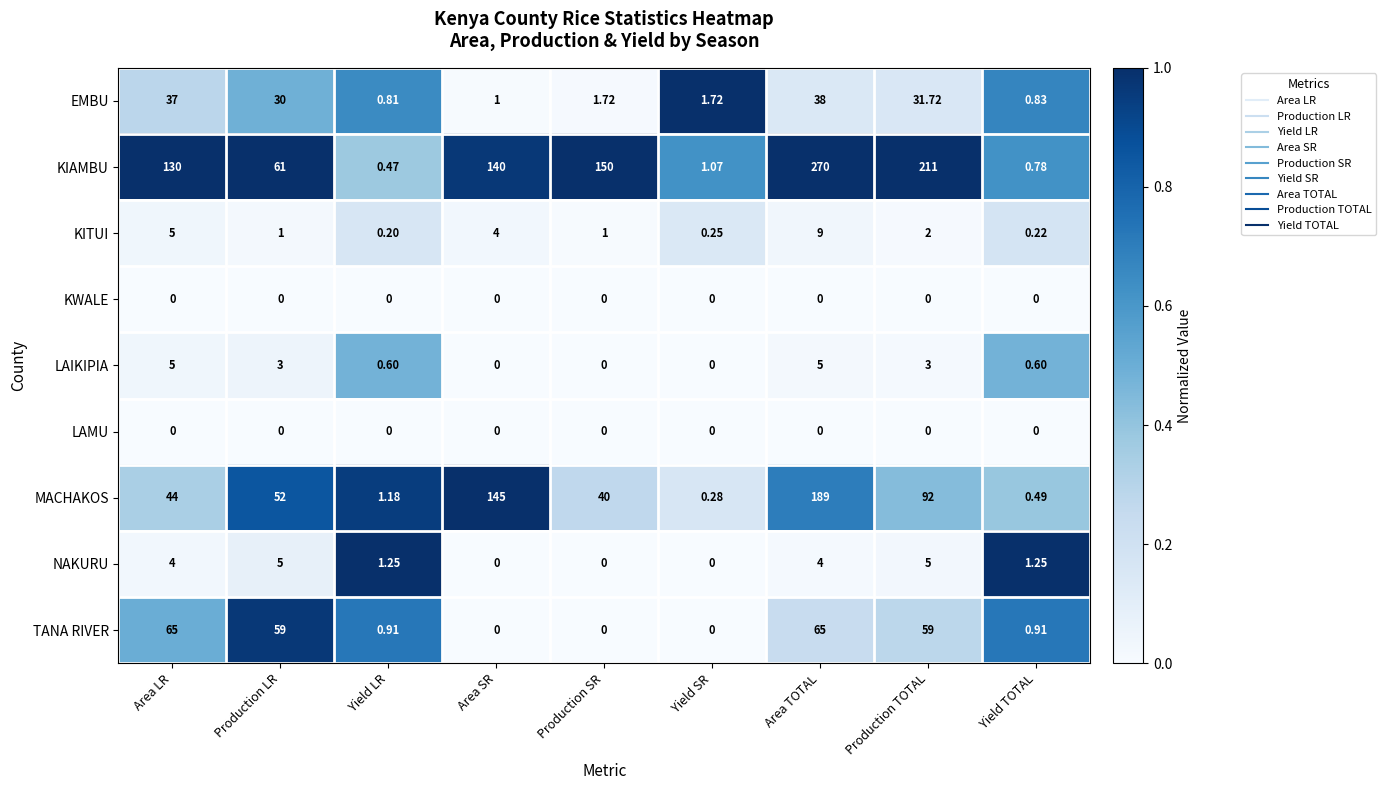

Which category has the highest value in the MACHAKOS series?

Area TOTAL